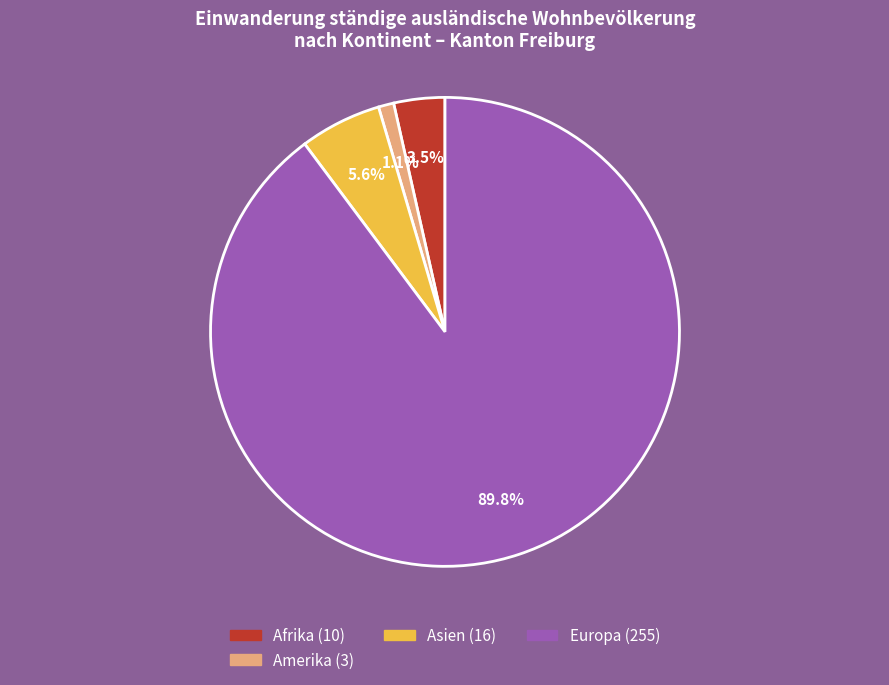

Is there any slice that represents more than half of the pie?

Yes